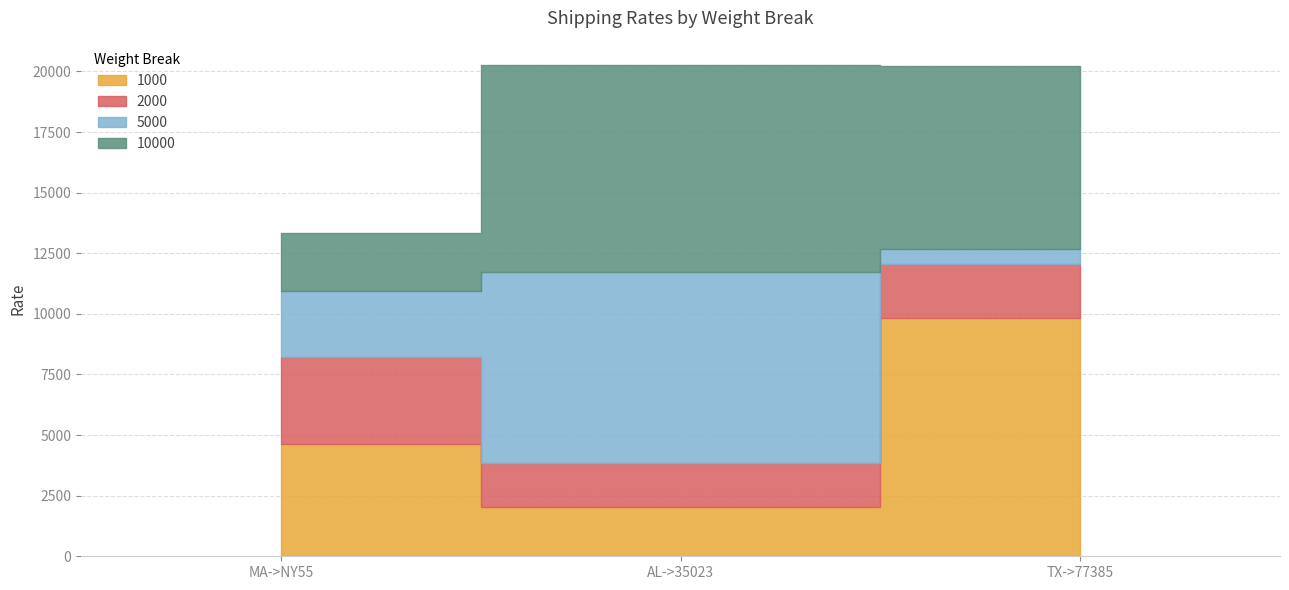

How many 10000 values are between 2406 and 8543?

3